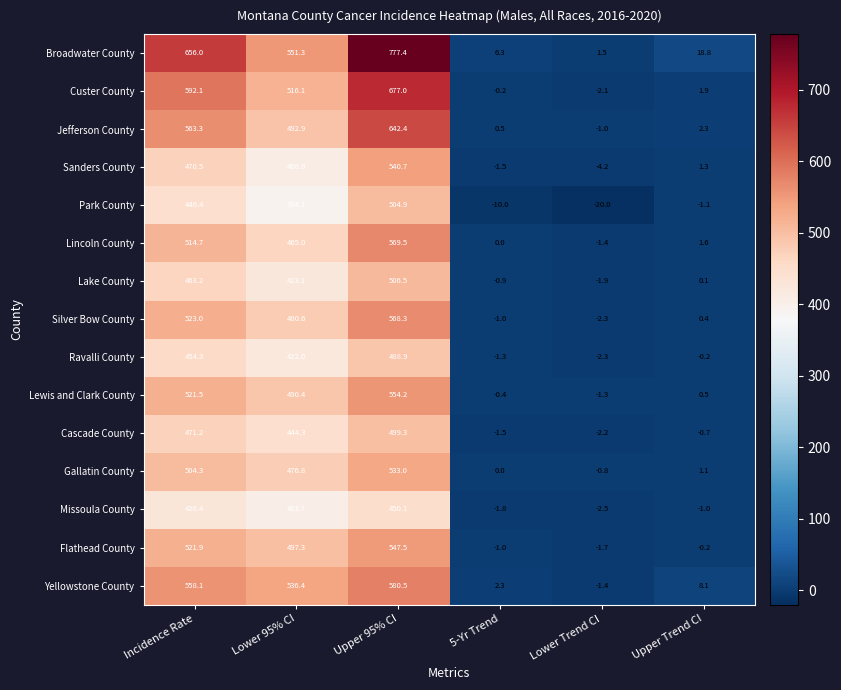

The value of Gallatin County at Upper Trend CI is 1.1. True or false?

True